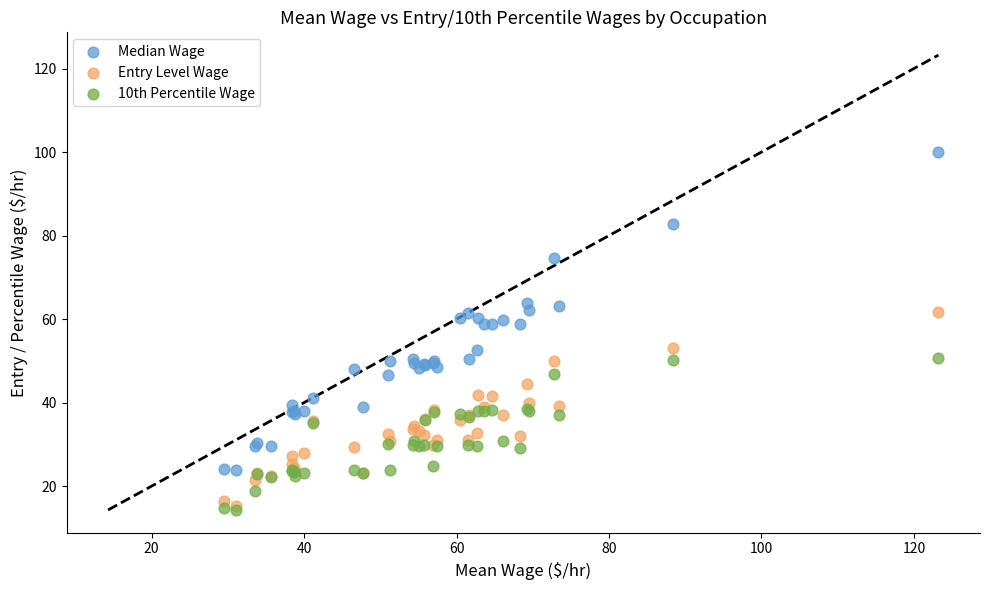

Which series reaches the maximum Y coordinate?

Median Wage